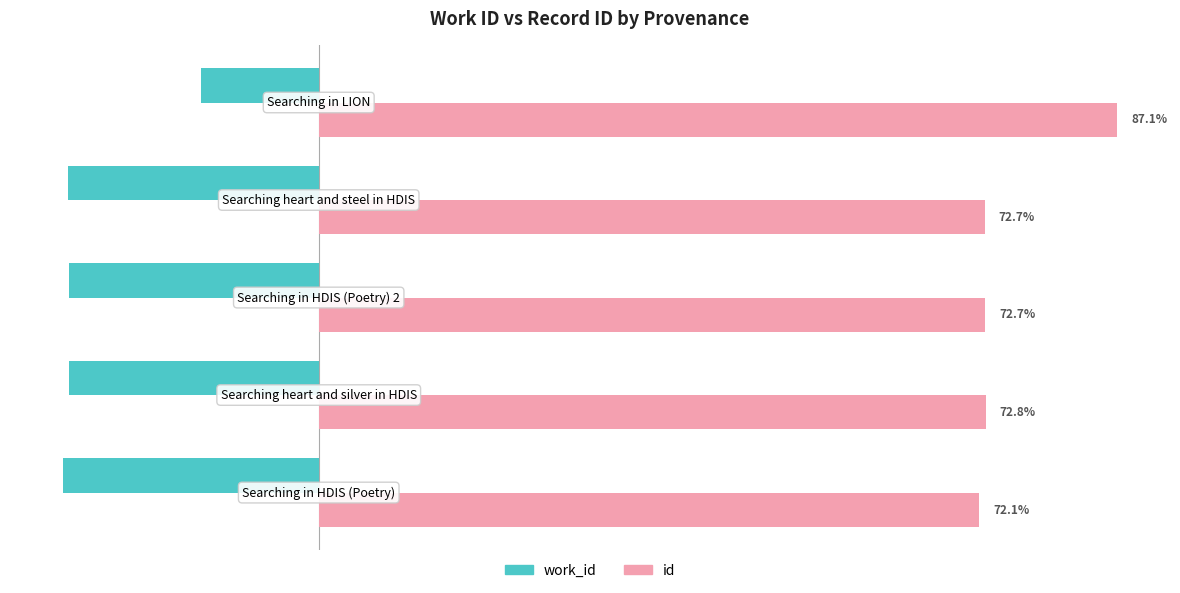

List the series in order of their overall mean, lowest first.

work_id, id